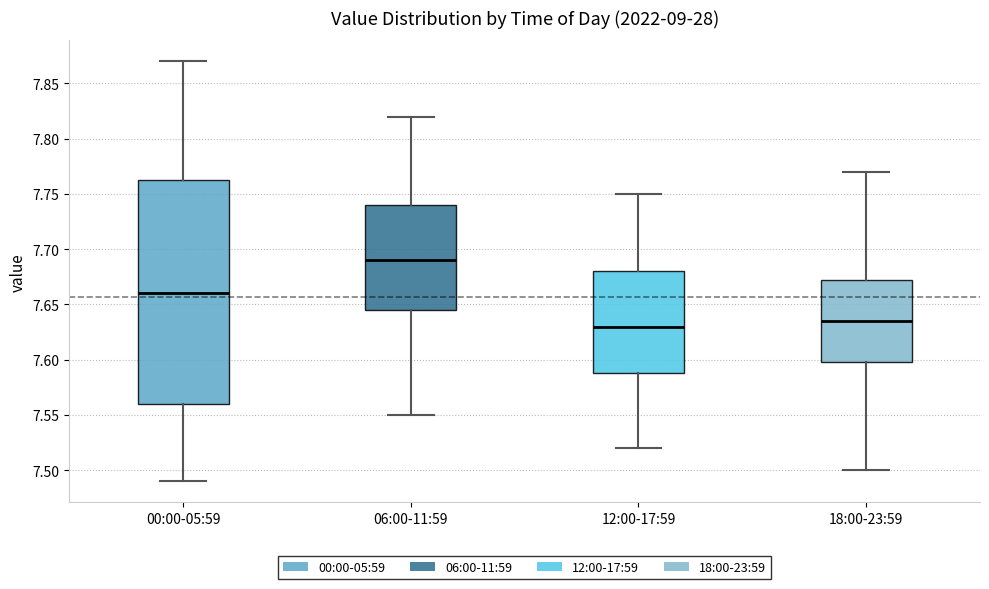

Reading left to right, read every box against the y-axis: the position of its median line, the range the box covers, and the ends of its whiskers. The values are not printed on the chart, so give them approximately, as read against the axis.

00:00-05:59: median 7.660, box 7.560 to 7.765, whiskers 7.490 to 7.870
06:00-11:59: median 7.690, box 7.645 to 7.740, whiskers 7.550 to 7.820
12:00-17:59: median 7.630, box 7.590 to 7.680, whiskers 7.520 to 7.750
18:00-23:59: median 7.635, box 7.600 to 7.675, whiskers 7.500 to 7.770